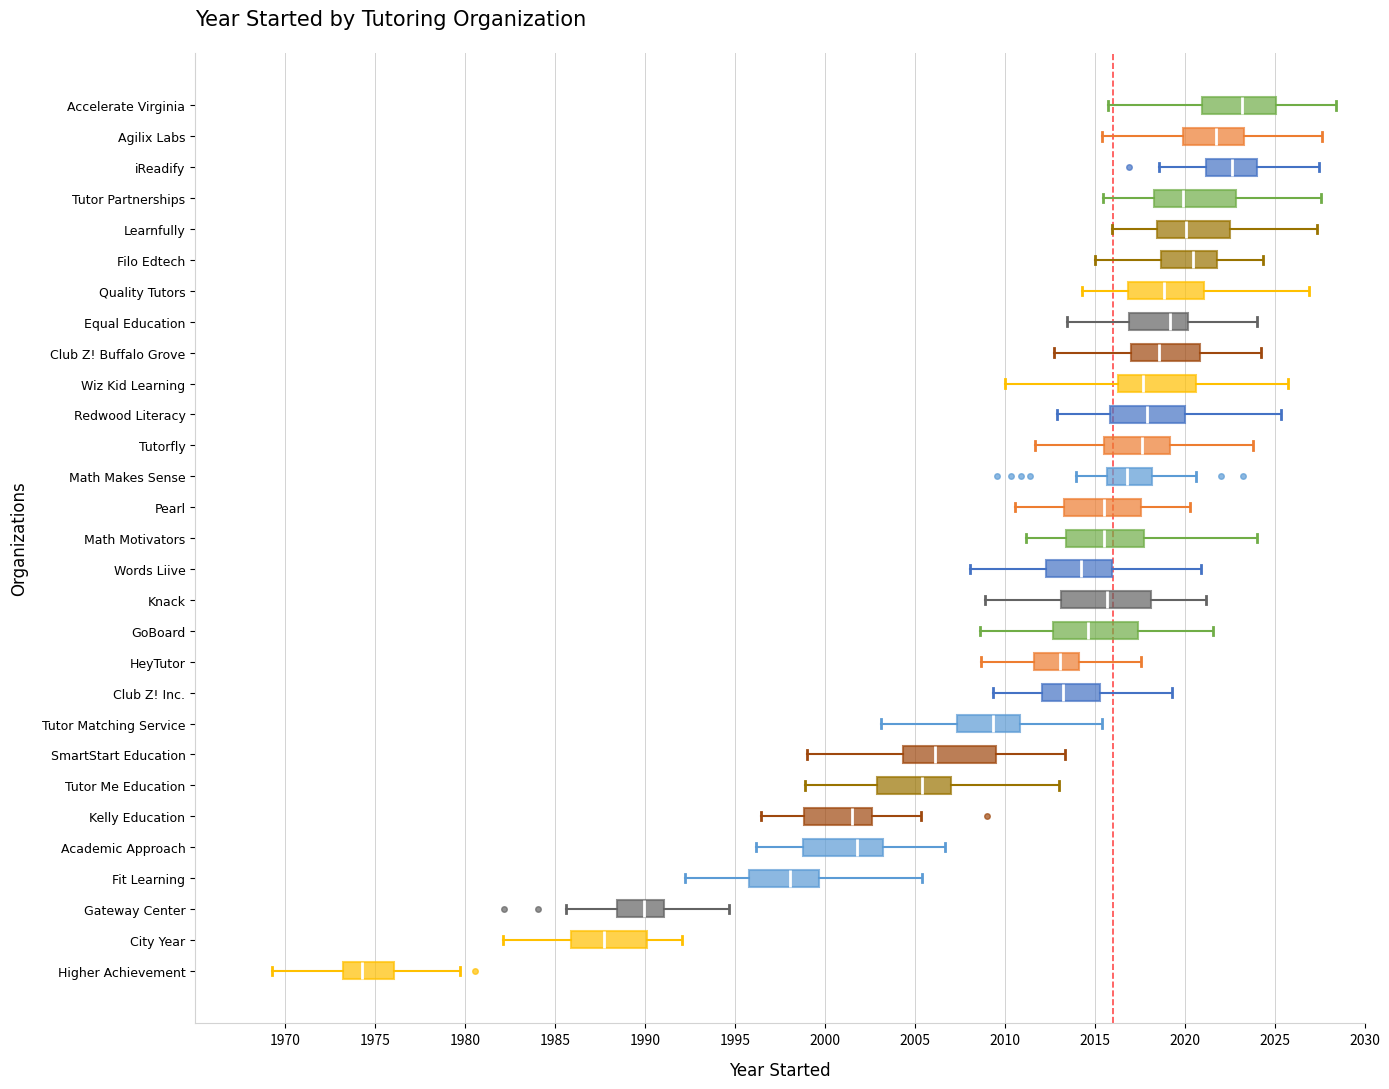

Which box has the furthest to the left median line?

Higher Achievement